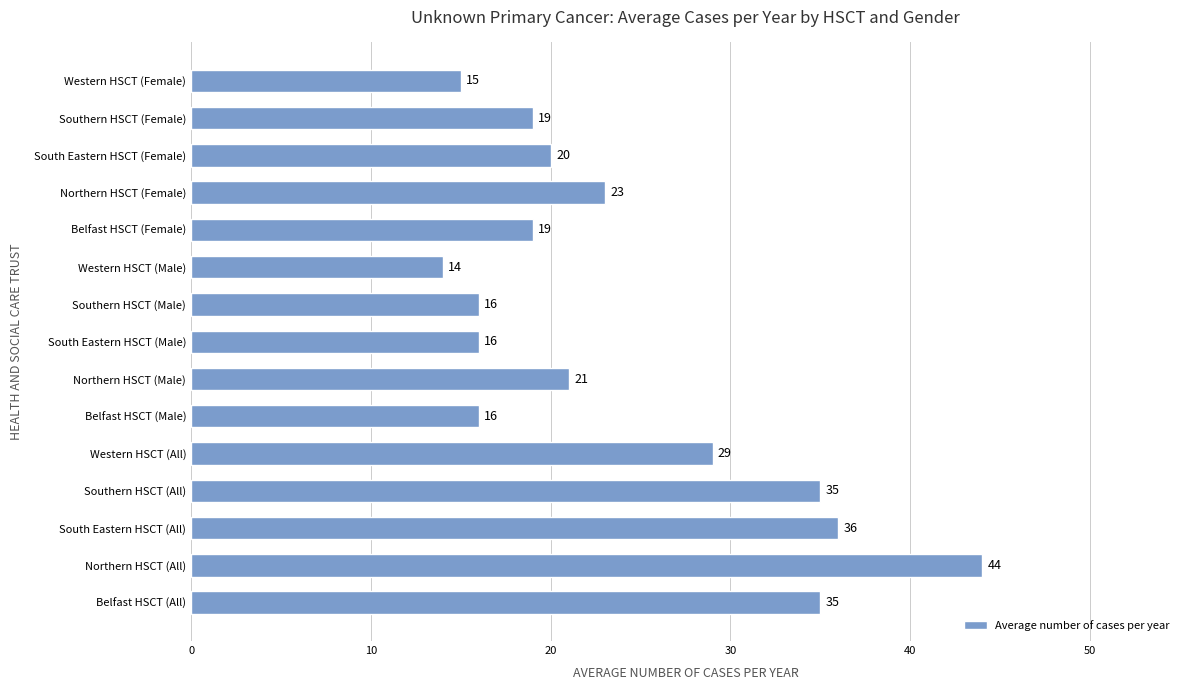

Reading bottom to top, list all the values displayed in this chart.

Belfast HSCT (All)=35	Northern HSCT (All)=44	South Eastern HSCT (All)=36	Southern HSCT (All)=35	Western HSCT (All)=29	Belfast HSCT (Male)=16	Northern HSCT (Male)=21	South Eastern HSCT (Male)=16	Southern HSCT (Male)=16	Western HSCT (Male)=14	Belfast HSCT (Female)=19	Northern HSCT (Female)=23	South Eastern HSCT (Female)=20	Southern HSCT (Female)=19	Western HSCT (Female)=15